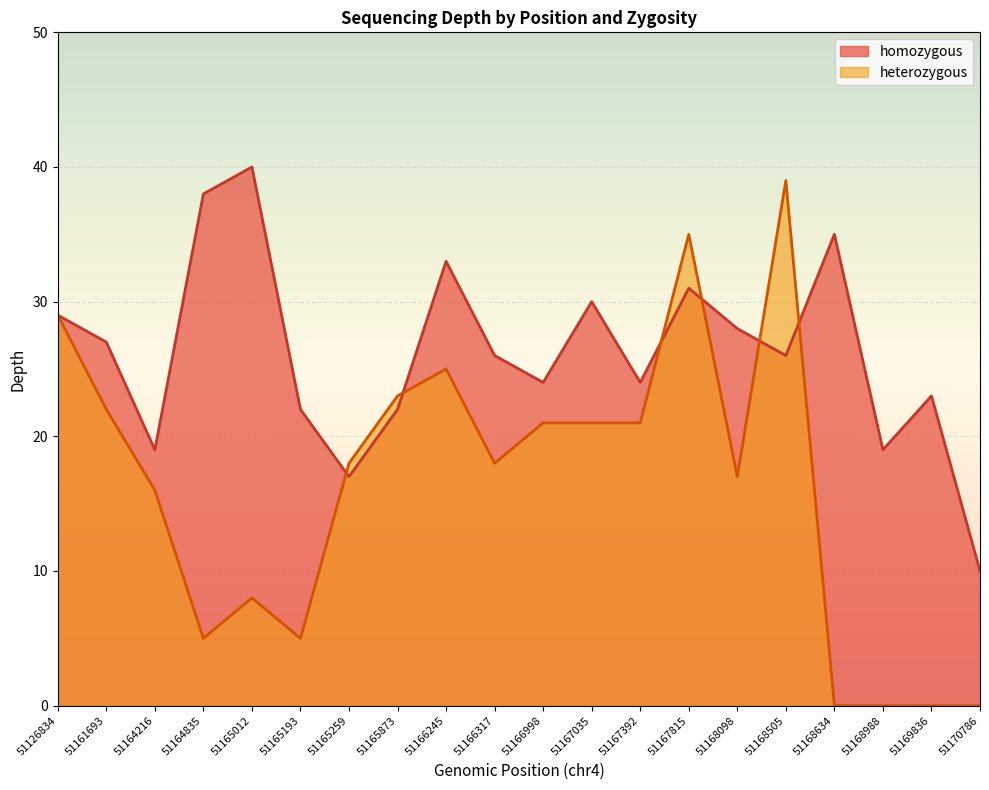

Reading left to right, extract all data points from this chart.

homozygous: 29	27	19	38	40	22	17	22	33	26	24	30	24	31	28	26	35	19	23	10
heterozygous: 29	22	16	5	8	5	18	23	25	18	21	21	21	35	17	39	0	0	0	0